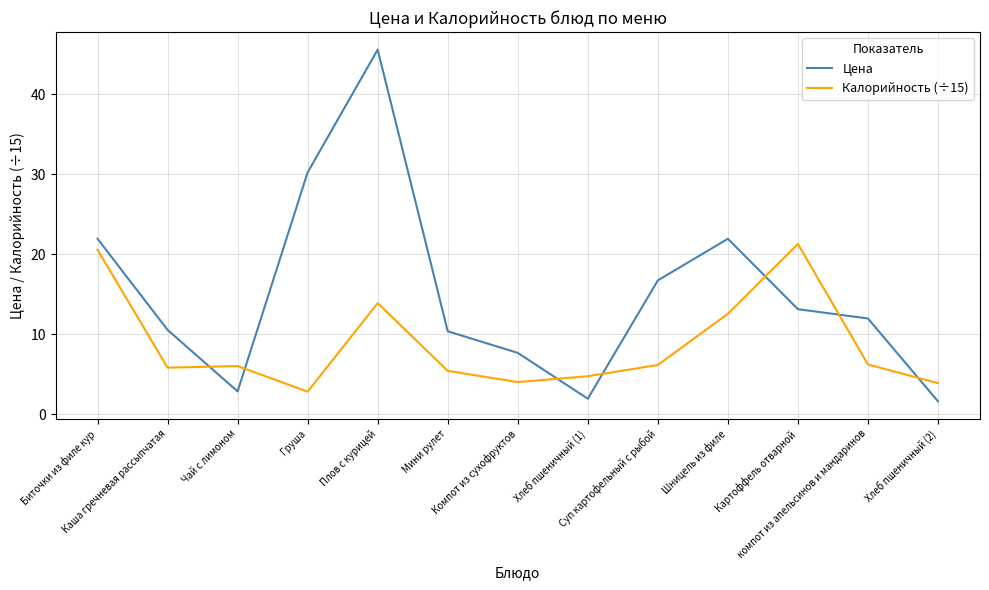

True or false: Цена has a value of 1.9 at Хлеб пшеничный (1).

True